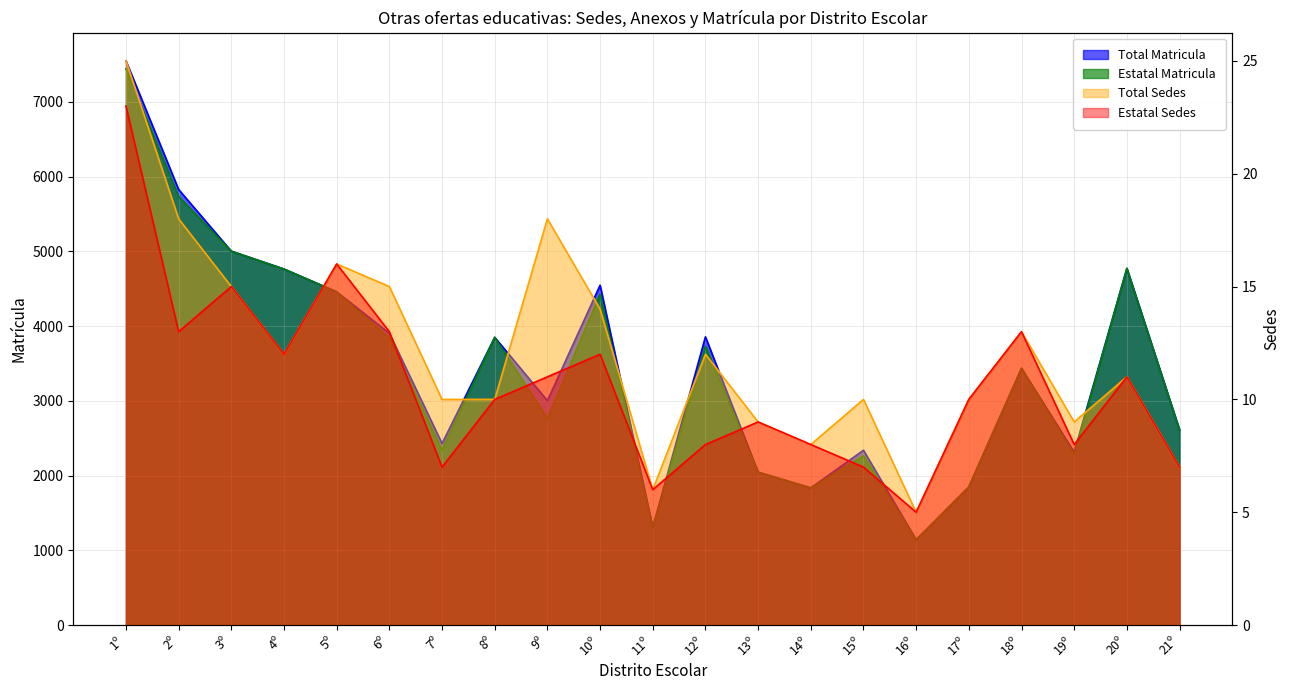

Which series has the widest spread of values?

Total Matricula